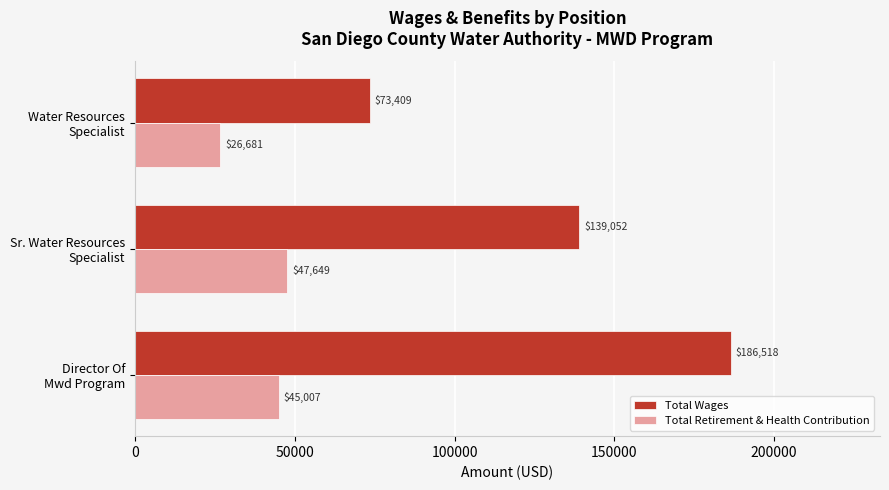

At how many categories does at least one series exceed 90379?

2